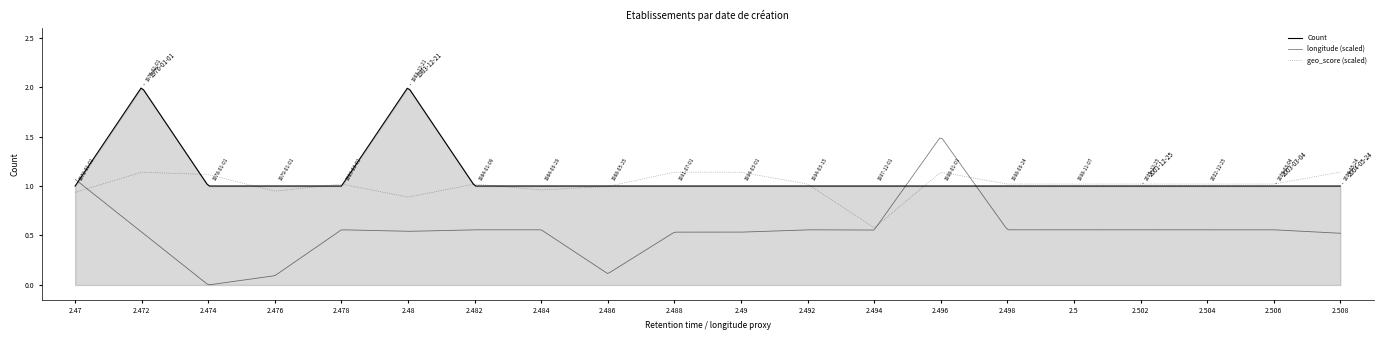

What is the greatest value displayed?

2